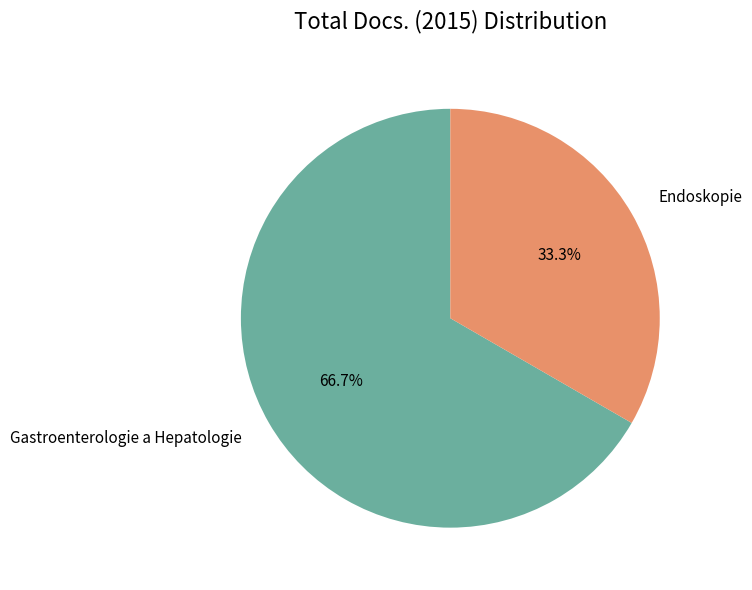

What is the smallest slice in the pie chart?

Endoskopie